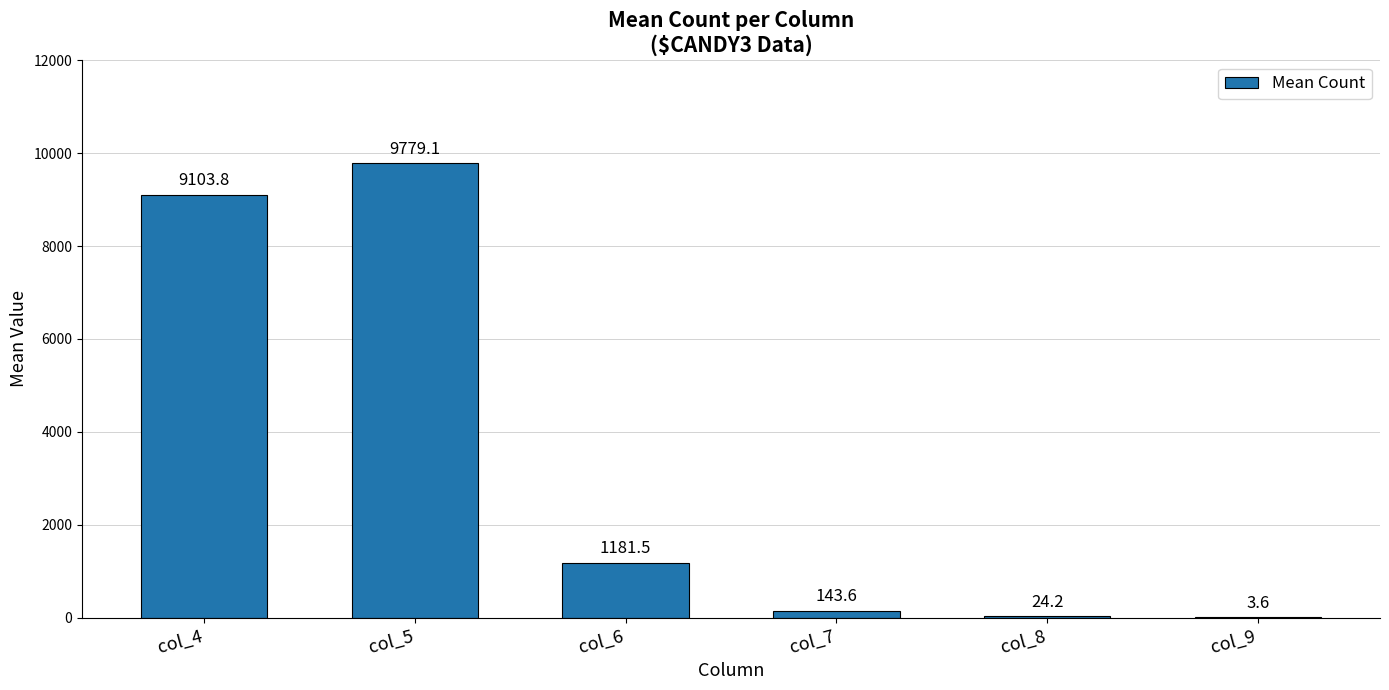

True or false: the data shows 3.6 at col_9.

True